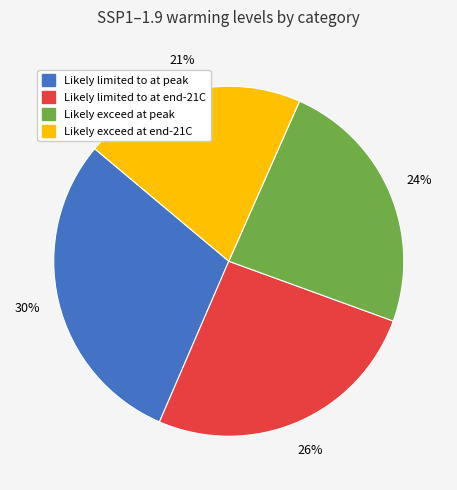

True or false: Likely exceed at peak accounts for 36% of the total.

False